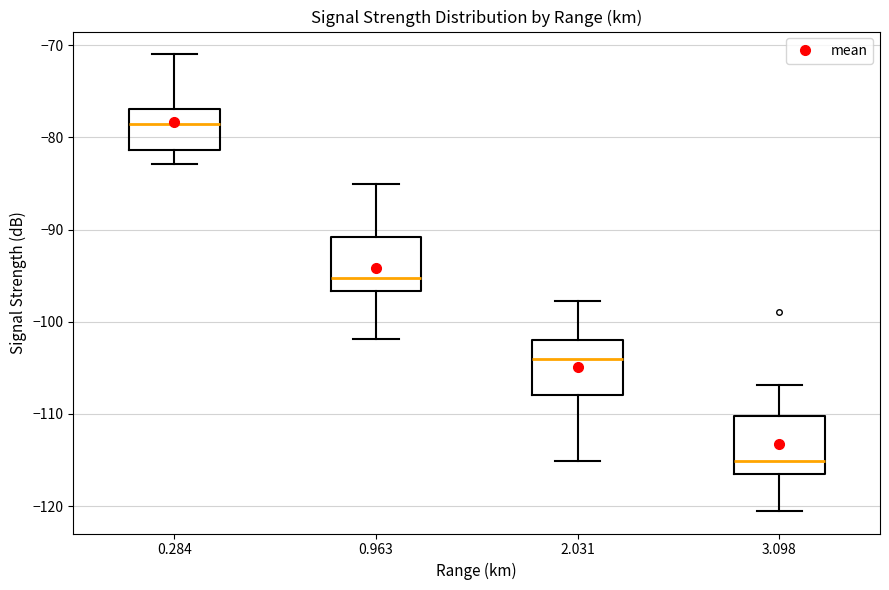

Reading left to right, read every box against the y-axis: the position of its median line, the range the box covers, and the ends of its whiskers. The values are not printed on the chart, so give them approximately, as read against the axis.

0.284: median -78, box -81 to -77, whiskers -83 to -71
0.963: median -95, box -97 to -91, whiskers -102 to -85
2.031: median -104, box -108 to -102, whiskers -115 to -98
3.098: median -115, box -116 to -110, whiskers -120 to -107